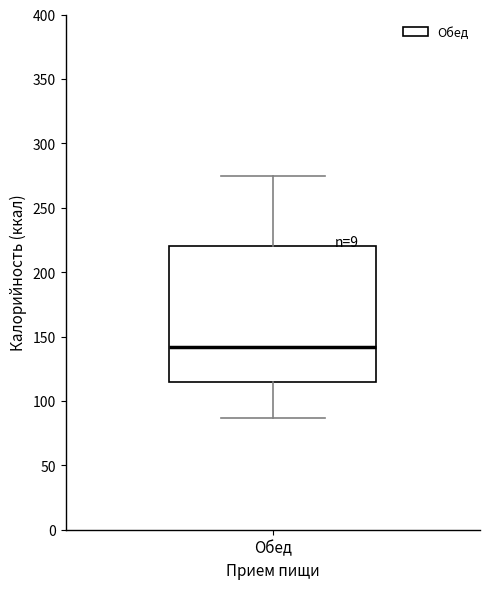

Transcribe this box plot: give where the median line is, the range the box spans, and where the two whiskers end, as read against the y-axis. The values are not printed on the chart, so give them approximately, as read against the axis.

median 140, box 115 to 220, whiskers 85 to 275